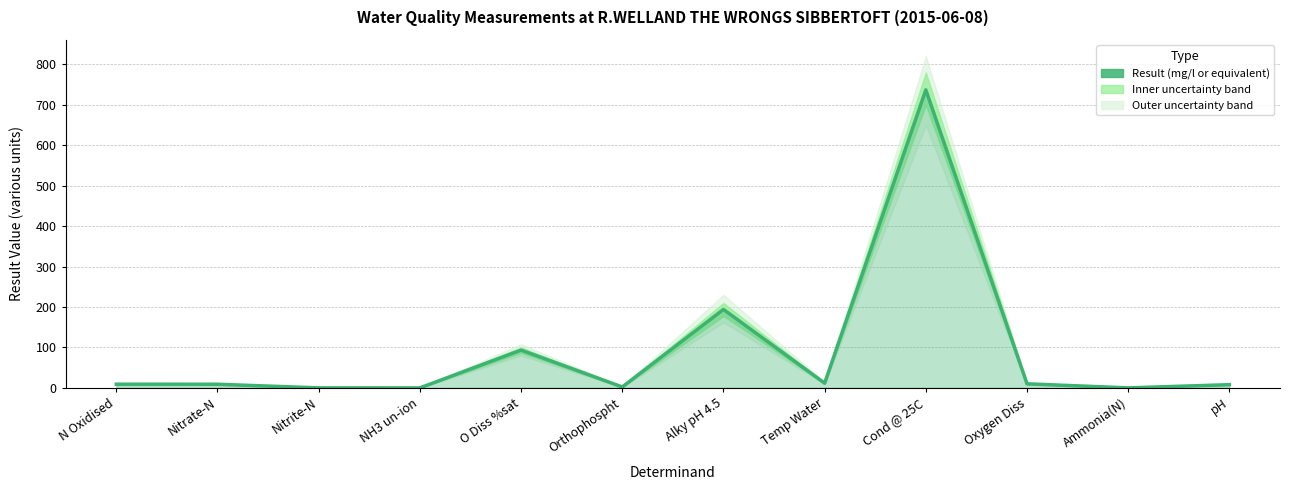

Reading left to right, what are all the values shown in this chart?

N Oxidised=9.1	Nitrate-N=9.0	Nitrite-N=0.1	NH3 un-ion=0.0	O Diss %sat=93.5	Orthophospht=2.3	Alky pH 4.5=194.0	Temp Water=11.7	Cond @ 25C=737.0	Oxygen Diss=10.1	Ammonia(N)=0.0	pH=8.0